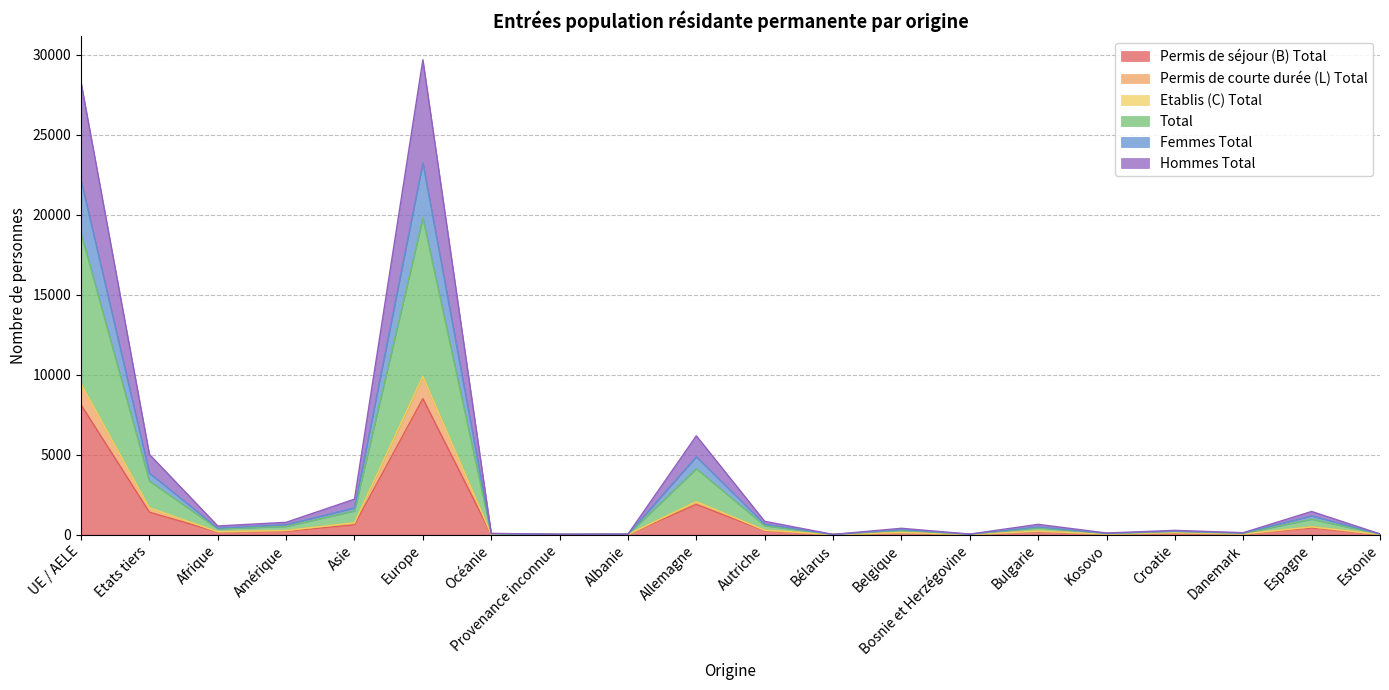

True or false: Permis de séjour (B) Total and Total intersect in this chart.

False